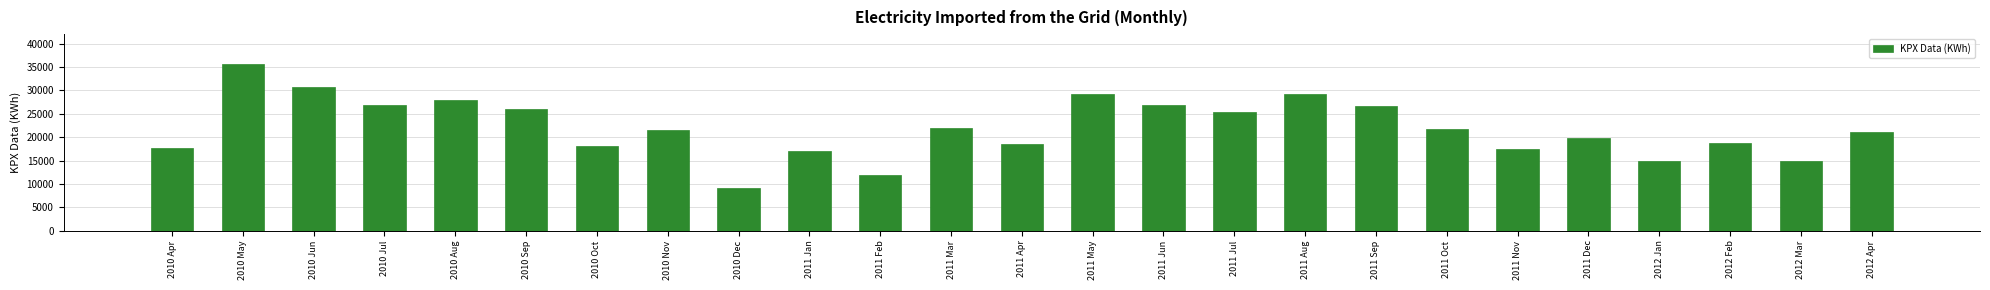

The value at 2010 Aug is 27864. True or false?

True